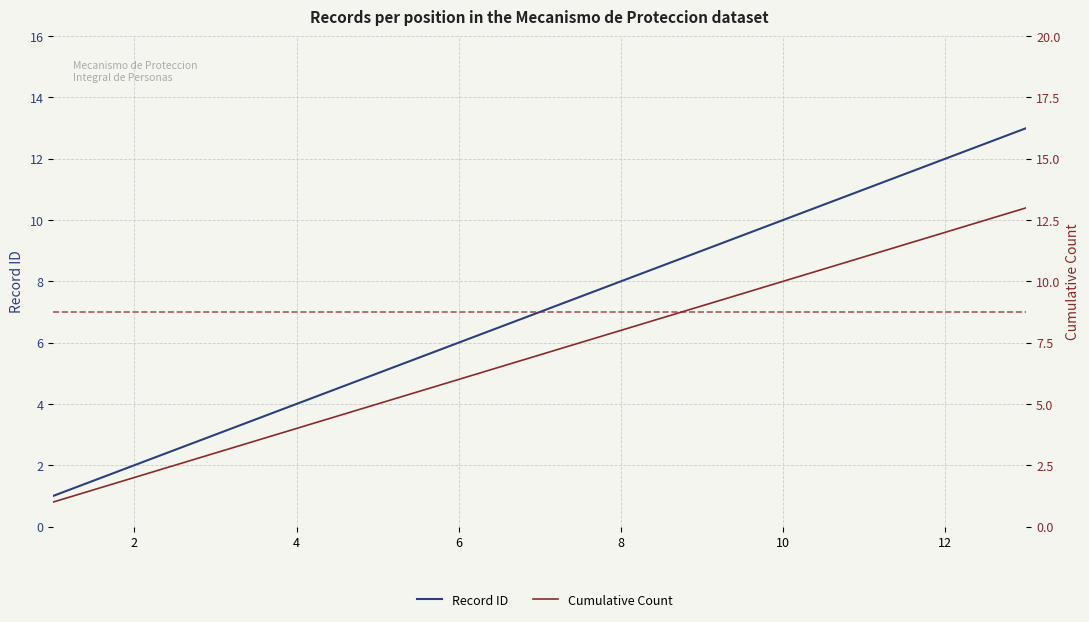

Is the value of Cumulative Count at 4 greater than the value of Record ID at 8?

No